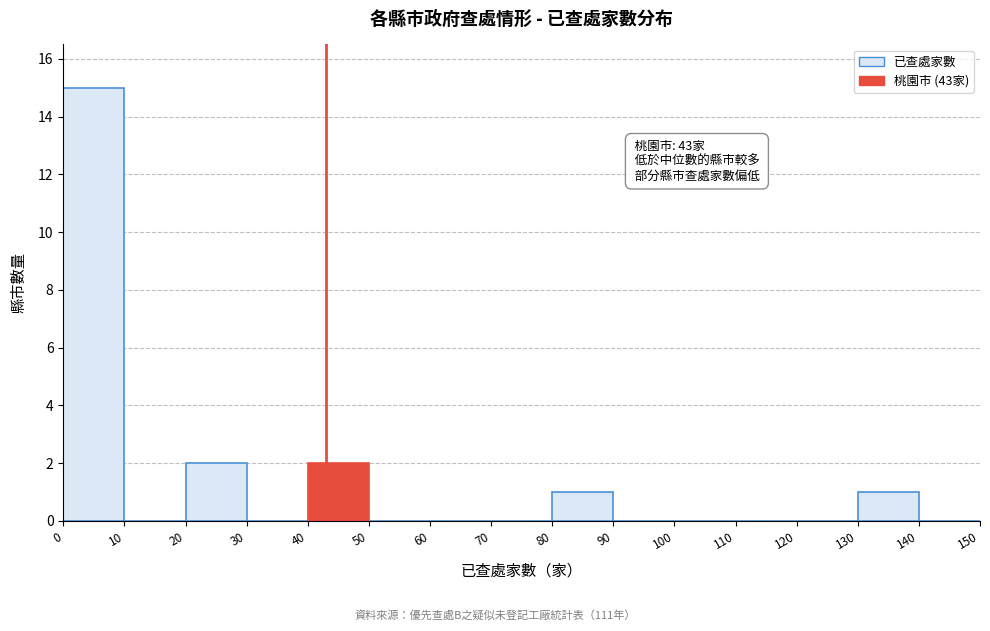

Which range on the x-axis has the tallest bar?

0 to 10